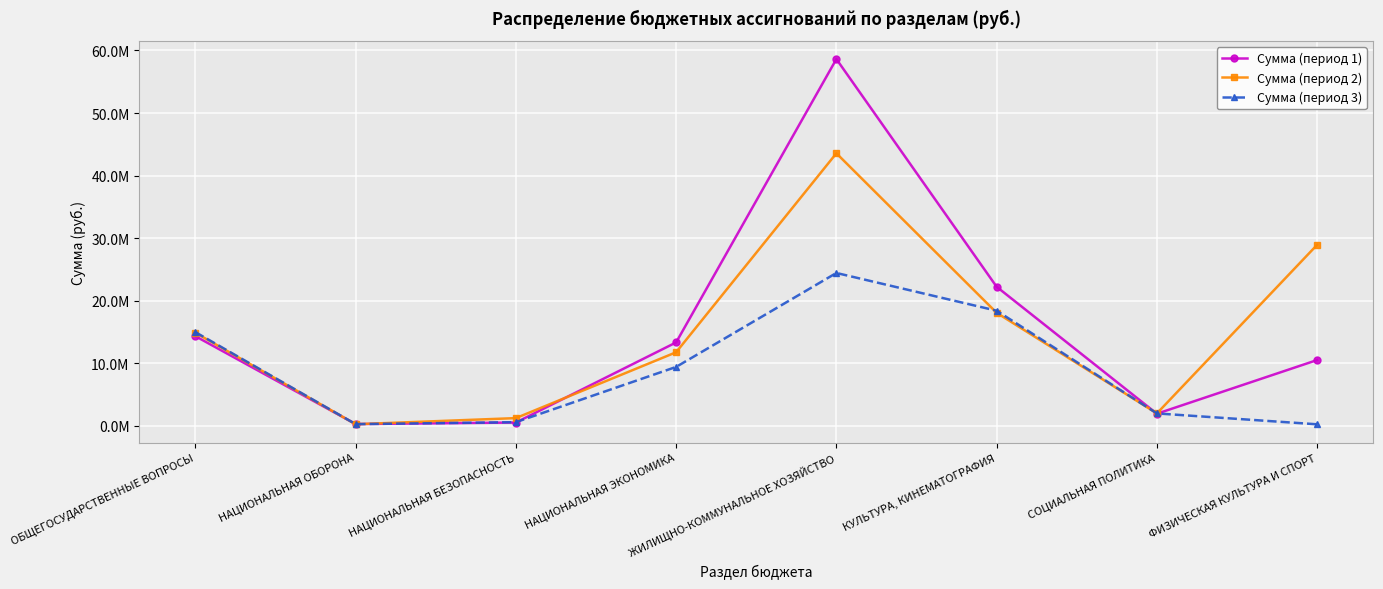

What is the approximate value of Сумма (период 3) at НАЦИОНАЛЬНАЯ ОБОРОНА?

285800.0